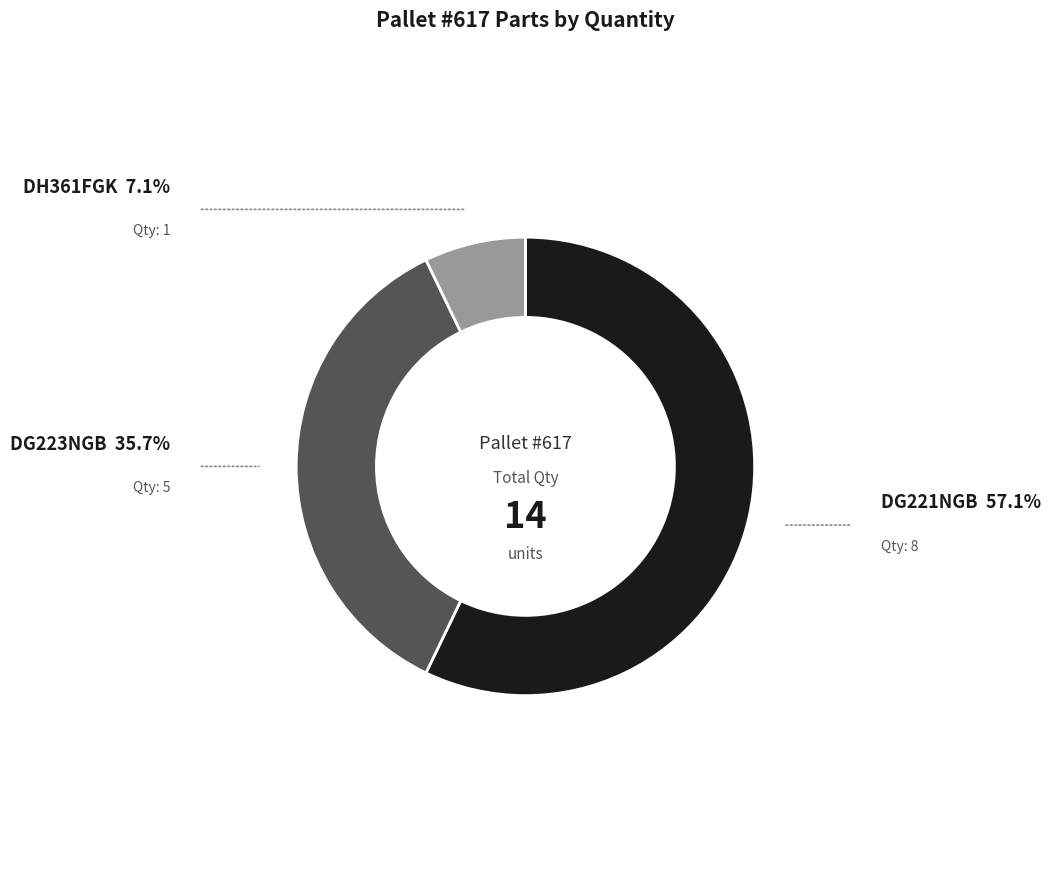

Does any single category account for the majority?

Yes